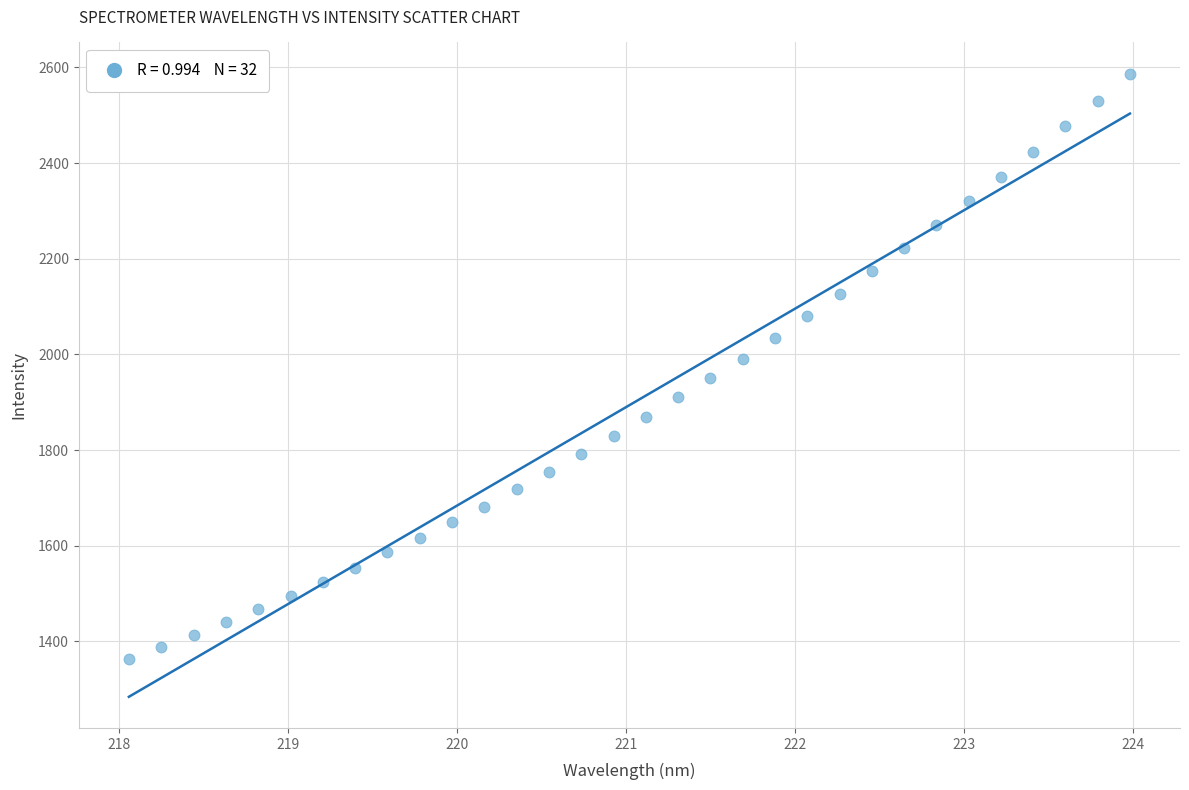

What is the range of X values (max minus min)?

5.9